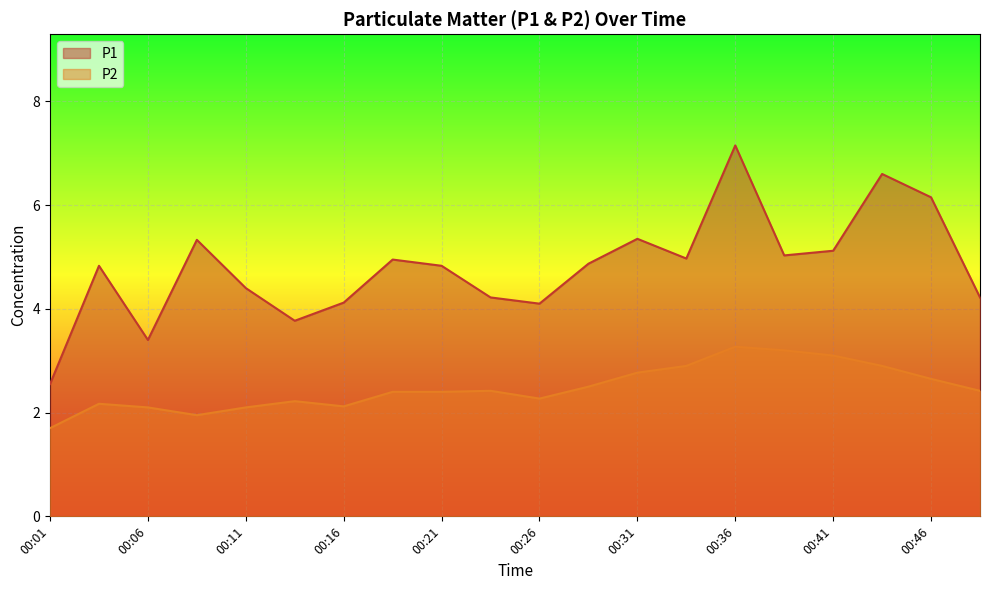

Is it true that P1 equals 7.4 at 00:41?

False